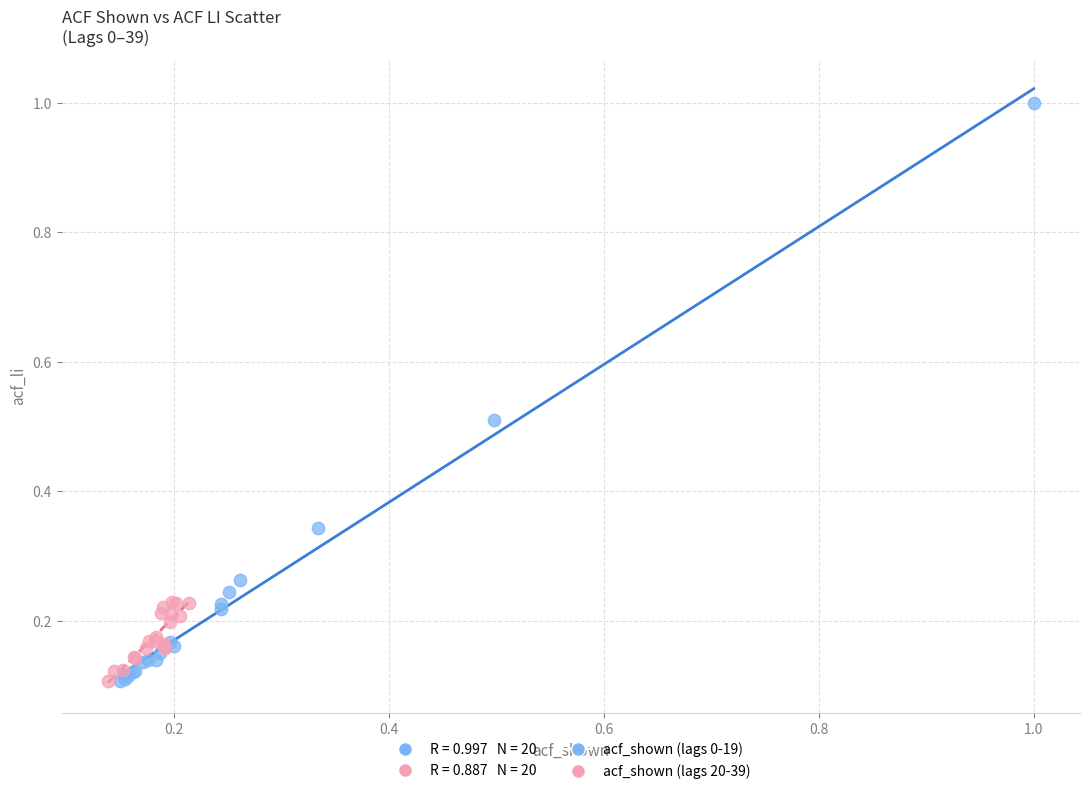

Which series has the largest Y range (max minus min)?

acf_shown (lags 0-19)